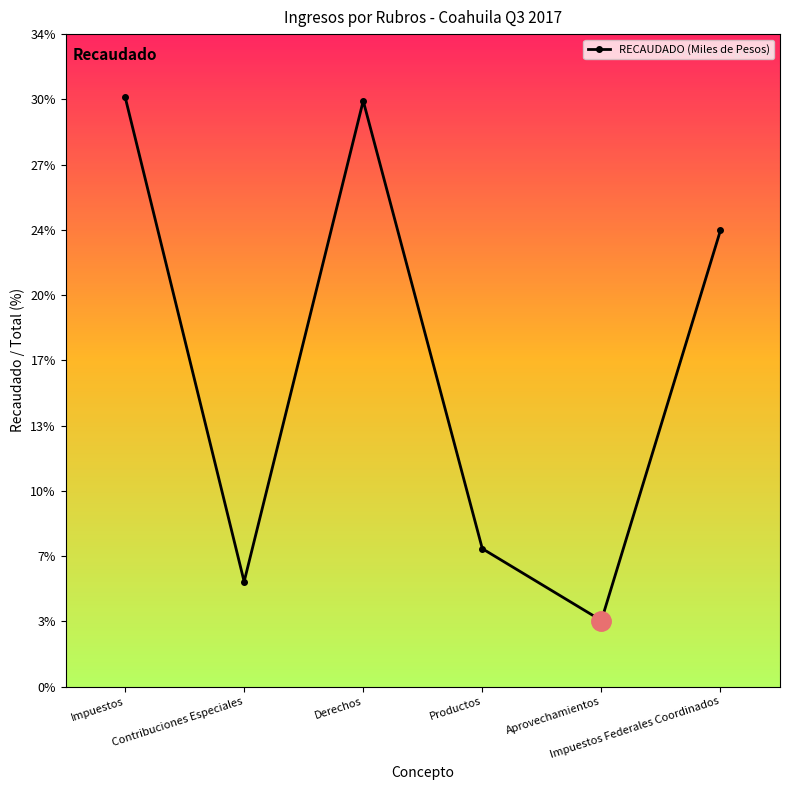

Count the number of data series in this chart.

1